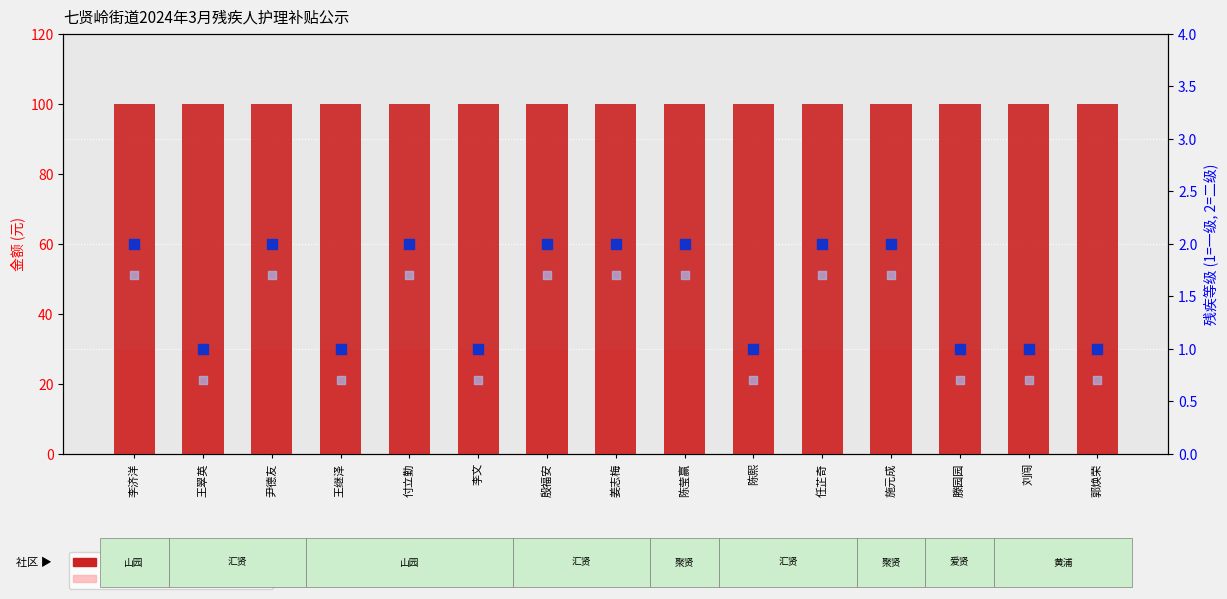

Which series reaches the maximum Y coordinate?

金额 (元)